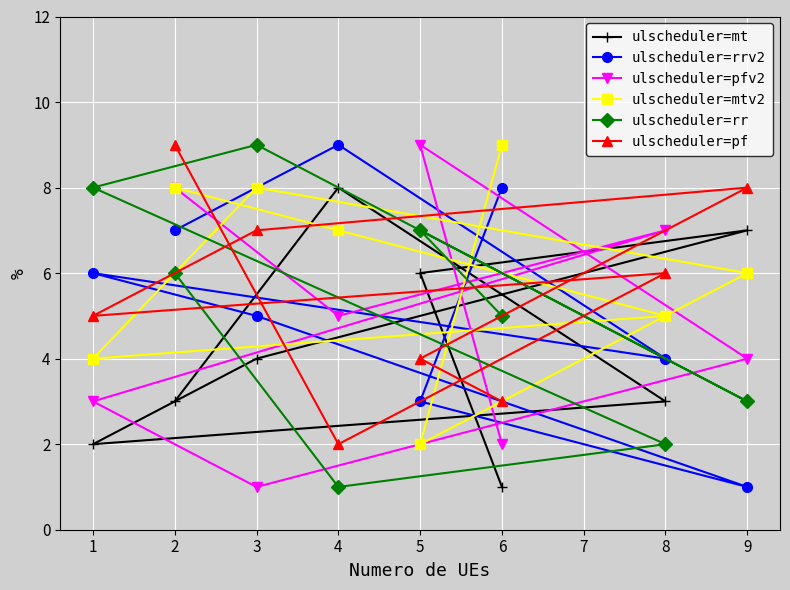

Reading left to right, extract all data points from this chart.

ulscheduler=mt: 1=2	2=3	3=4	4=8	5=6	6=1	8=3	9=7
ulscheduler=rrv2: 1=6	2=7	3=5	4=9	5=3	6=8	8=4	9=1
ulscheduler=pfv2: 1=3	2=8	3=1	4=5	5=9	6=2	8=7	9=4
ulscheduler=mtv2: 1=4	2=8	3=8	4=7	5=2	6=9	8=5	9=6
ulscheduler=rr: 1=8	2=6	3=9	4=1	5=7	6=5	8=2	9=3
ulscheduler=pf: 1=5	2=9	3=7	4=2	5=4	6=3	8=6	9=8